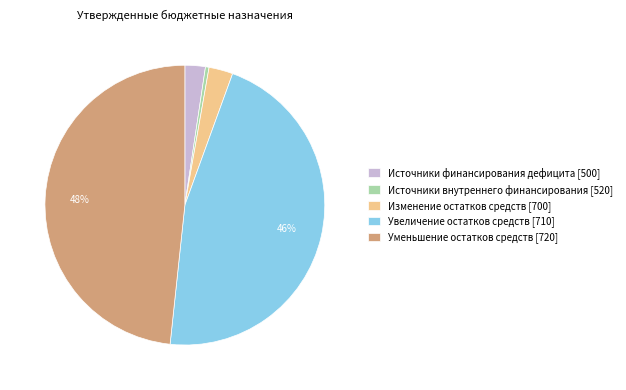

Between Источники финансирования дефицита [500] and Источники внутреннего финансирования [520], which is larger?

Источники финансирования дефицита [500]